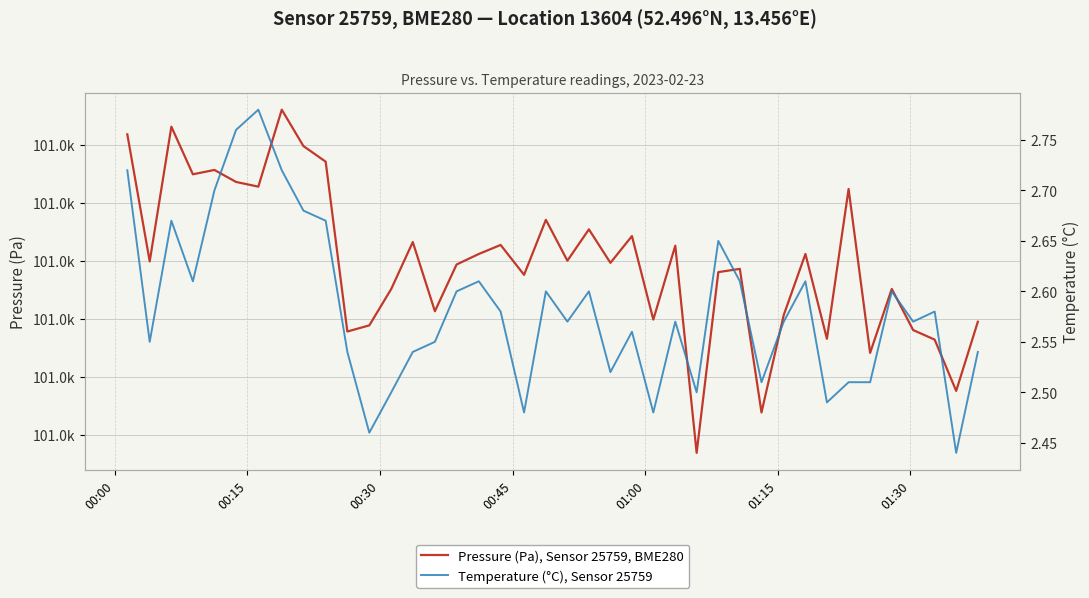

What is the value of the Temperature (°C), Sensor 25759 point at the 21st from the left?

2.6